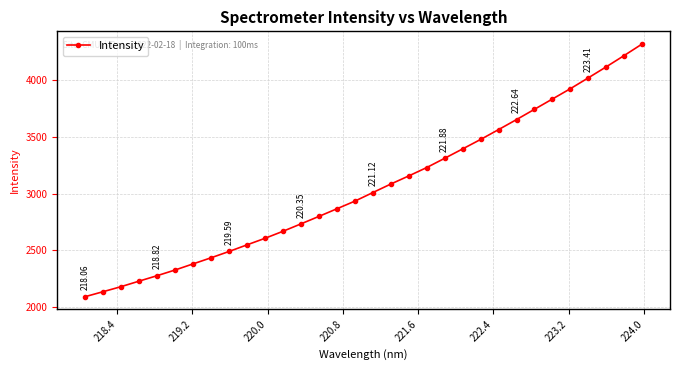

What is the average value?

3054.9